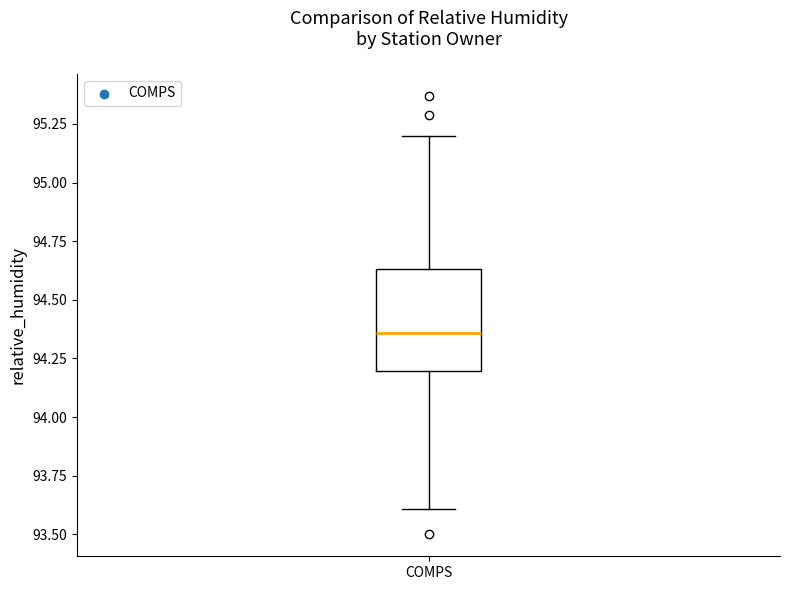

Read this box plot against the y-axis: the position of the median line, the range covered by the box, and the ends of both whiskers. The values are not printed on the chart, so give them approximately, as read against the axis.

median 94.35, box 94.20 to 94.65, whiskers 93.60 to 95.20